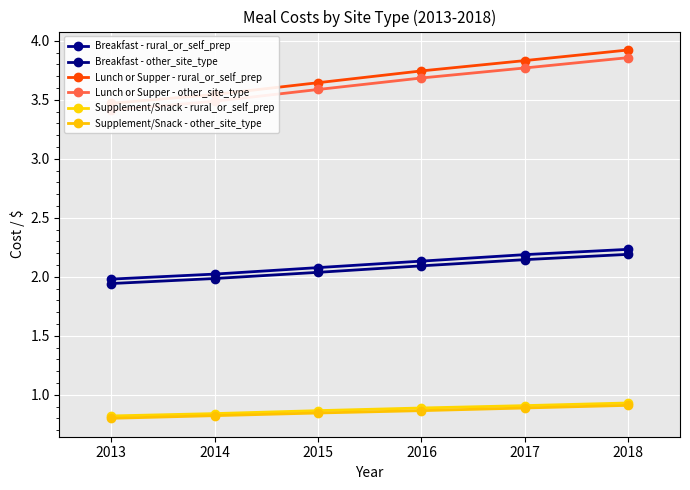

True or false: Supplement/Snack - rural_or_self_prep has a value of 0.5 at 2013.

False